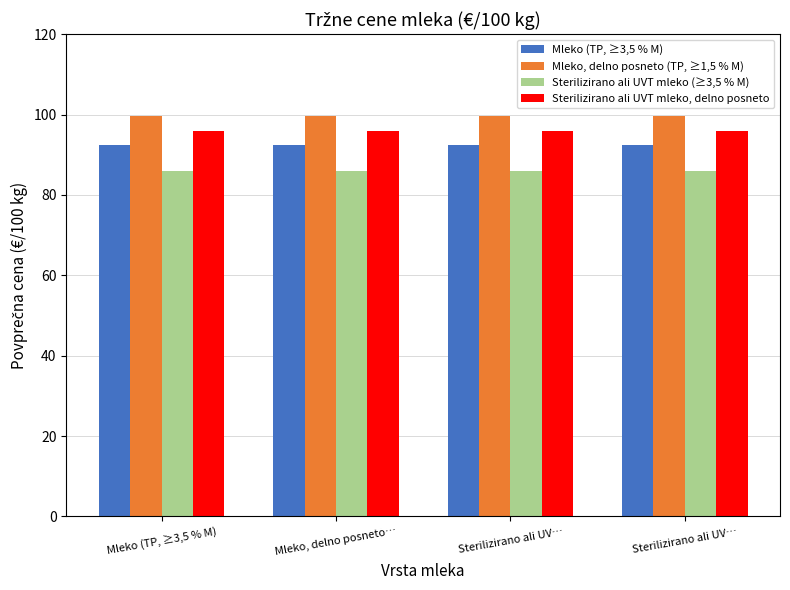

Reading right to left, transcribe all the data shown in this chart.

Mleko (TP, ≥3,5 % M): 92.4	92.4	92.4	92.4
Mleko, delno posneto (TP, ≥1,5 % M): 99.6	99.6	99.6	99.6
Sterilizirano ali UVT mleko (≥3,5 % M): 86.0	86.0	86.0	86.0
Sterilizirano ali UVT mleko, delno posneto: 95.8	95.8	95.8	95.8